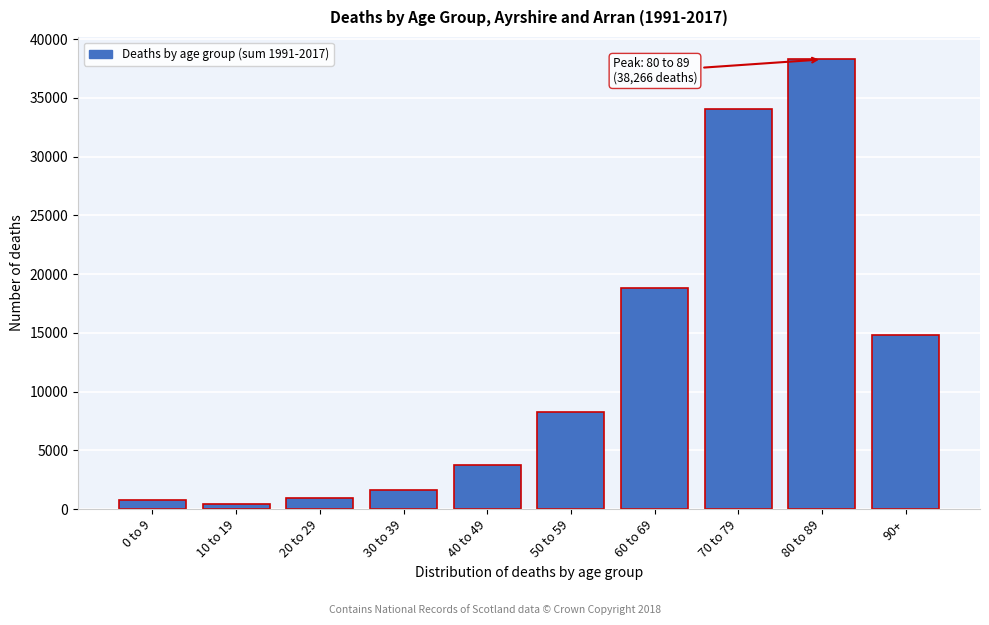

Reading left to right, transcribe all the data shown in this chart.

771	408	963	1606	3780	8277	18855	34029	38266	14820